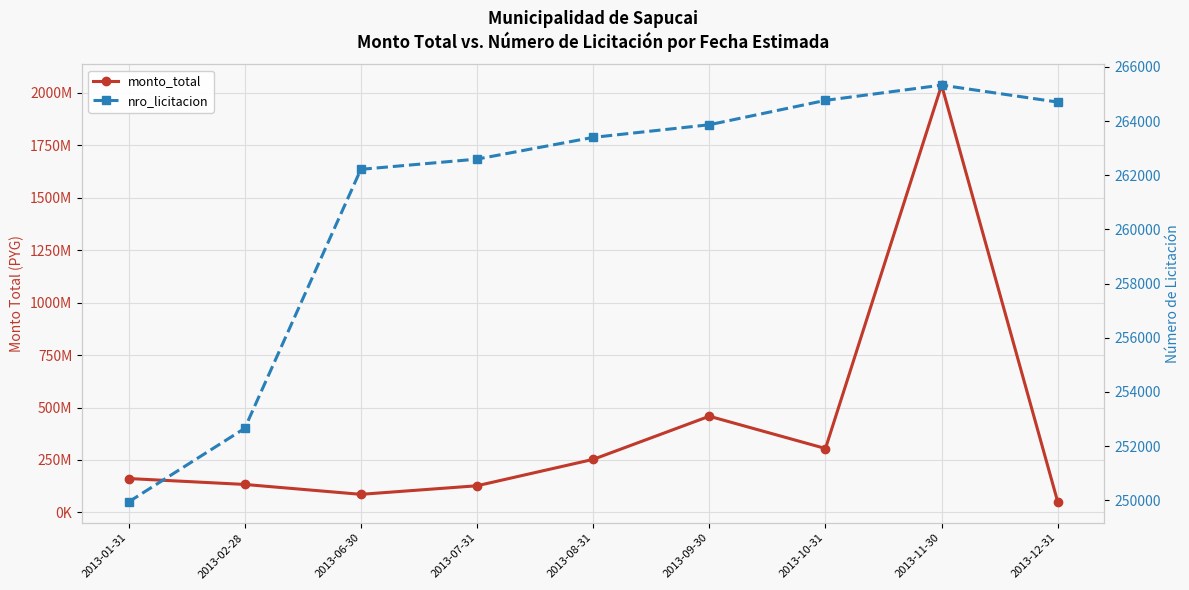

What is the sum of the nro_licitacion values at 2013-01-31 and 2013-12-31?

514642